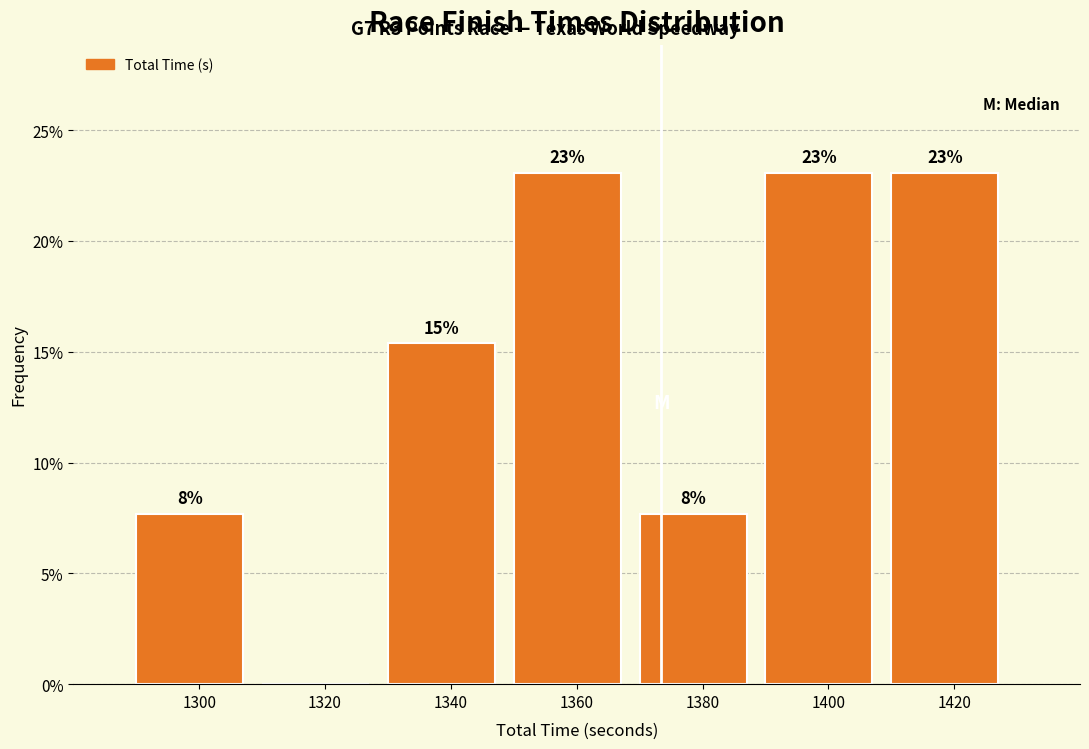

The chart shows a value of 7.7 at 1300. True or false?

True